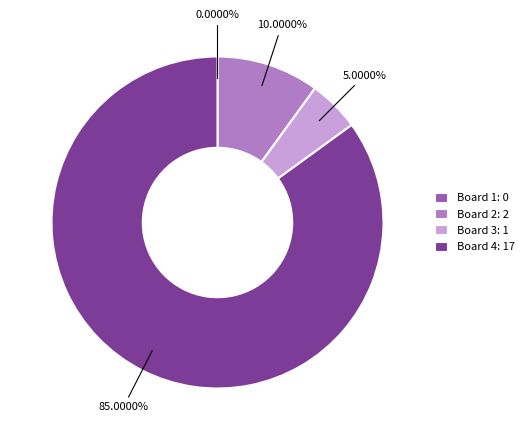

Which slice represents more than half of the pie?

Board 4